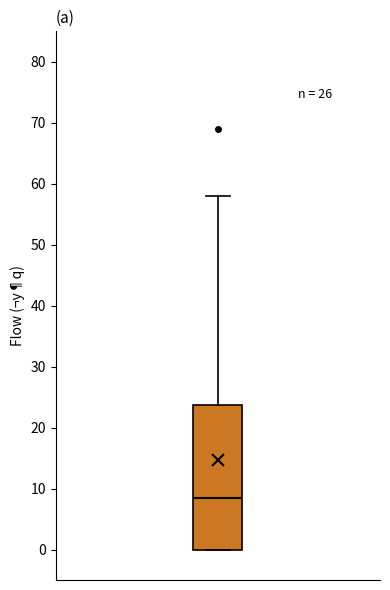

Transcribe this box plot: give where the median line is, the range the box spans, and where the two whiskers end, as read against the y-axis. The values are not printed on the chart, so give them approximately, as read against the axis.

median 9, box 0 to 24, whiskers 0 to 58